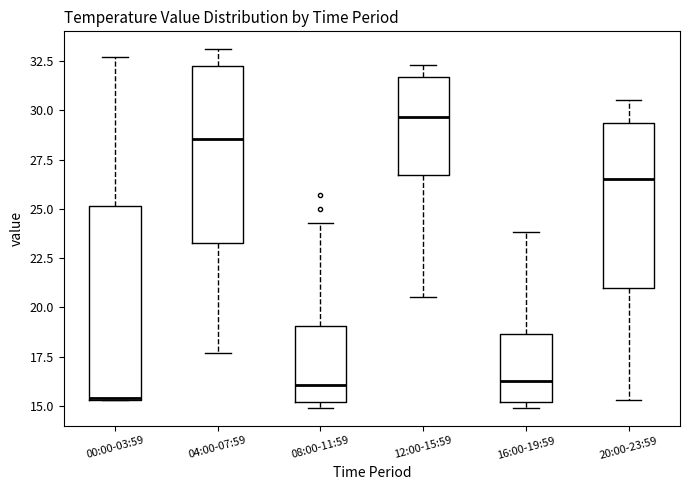

Reading left to right, transcribe this box plot: for each box, give where its median line is, the range the box spans, and where its two whiskers end, as read against the y-axis. The values are not printed on the chart, so give them approximately, as read against the axis.

00:00-03:59: median 15.5, box 15.5 to 25.0, whiskers 15.5 to 32.5
04:00-07:59: median 28.5, box 23.5 to 32.5, whiskers 17.5 to 33.0
08:00-11:59: median 16.0, box 15.0 to 19.0, whiskers 15.0 (just below the box's lower edge) to 24.5
12:00-15:59: median 29.5, box 26.5 to 31.5, whiskers 20.5 to 32.5
16:00-19:59: median 16.5, box 15.0 to 18.5, whiskers 15.0 (just below the box's lower edge) to 24.0
20:00-23:59: median 26.5, box 21.0 to 29.5, whiskers 15.5 to 30.5